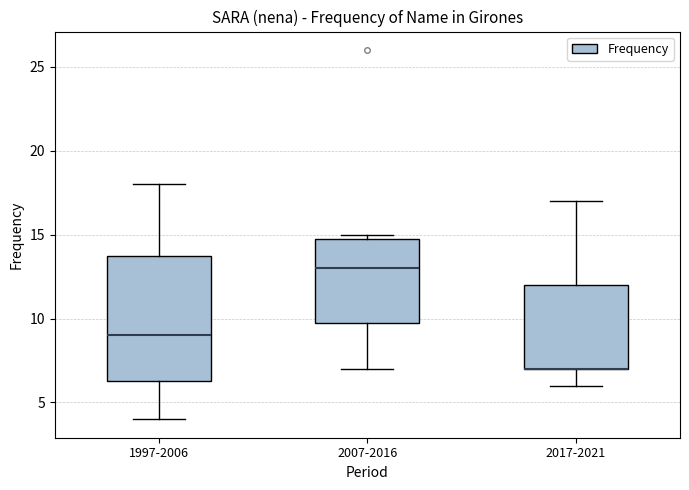

Comparing the boxes themselves (not the whiskers), which one is the tallest?

1997-2006